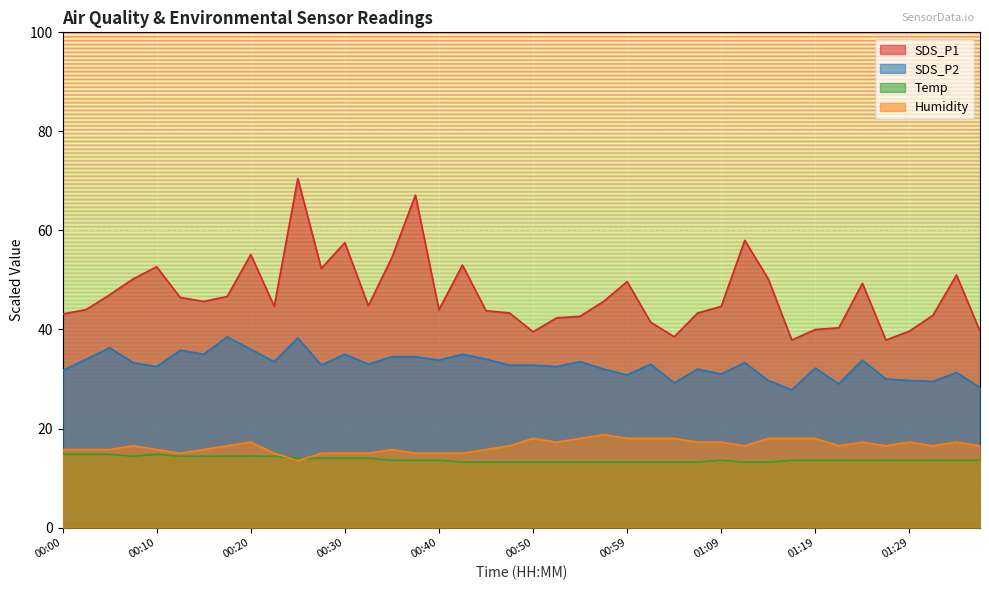

What is the label of the 37th point from the left?

01:29